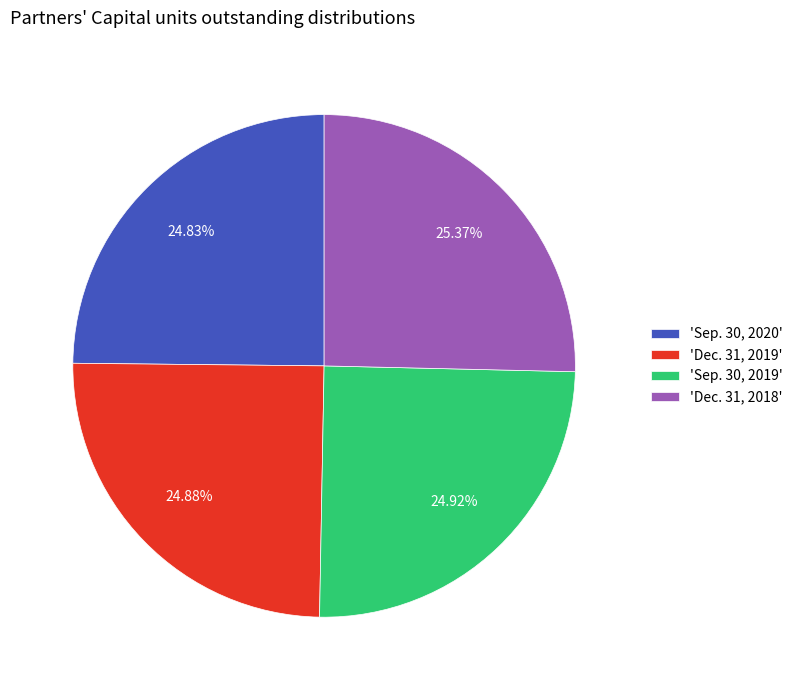

Is the sum of 'Sep. 30, 2019' and 'Dec. 31, 2019' greater than half?

No